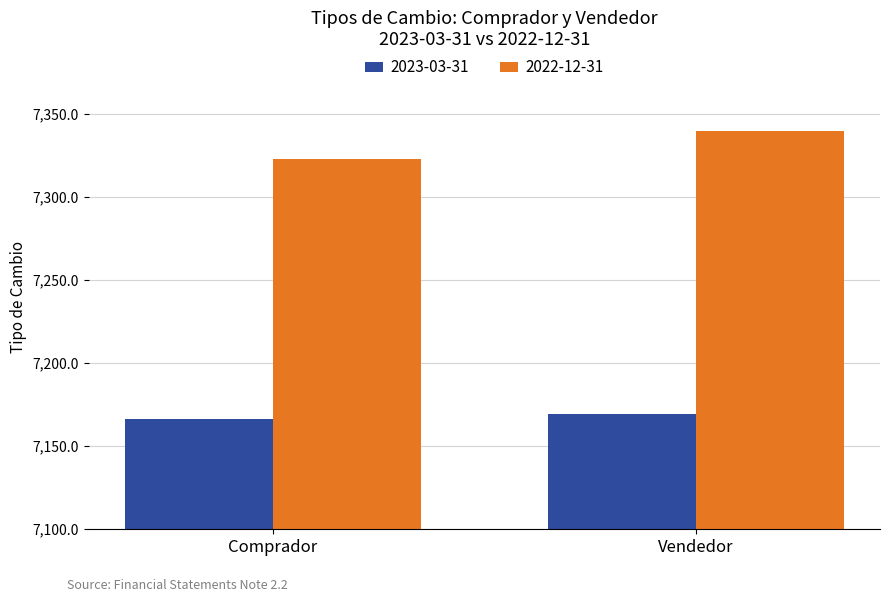

Are the bars grouped side by side (vs. stacked)?

Yes